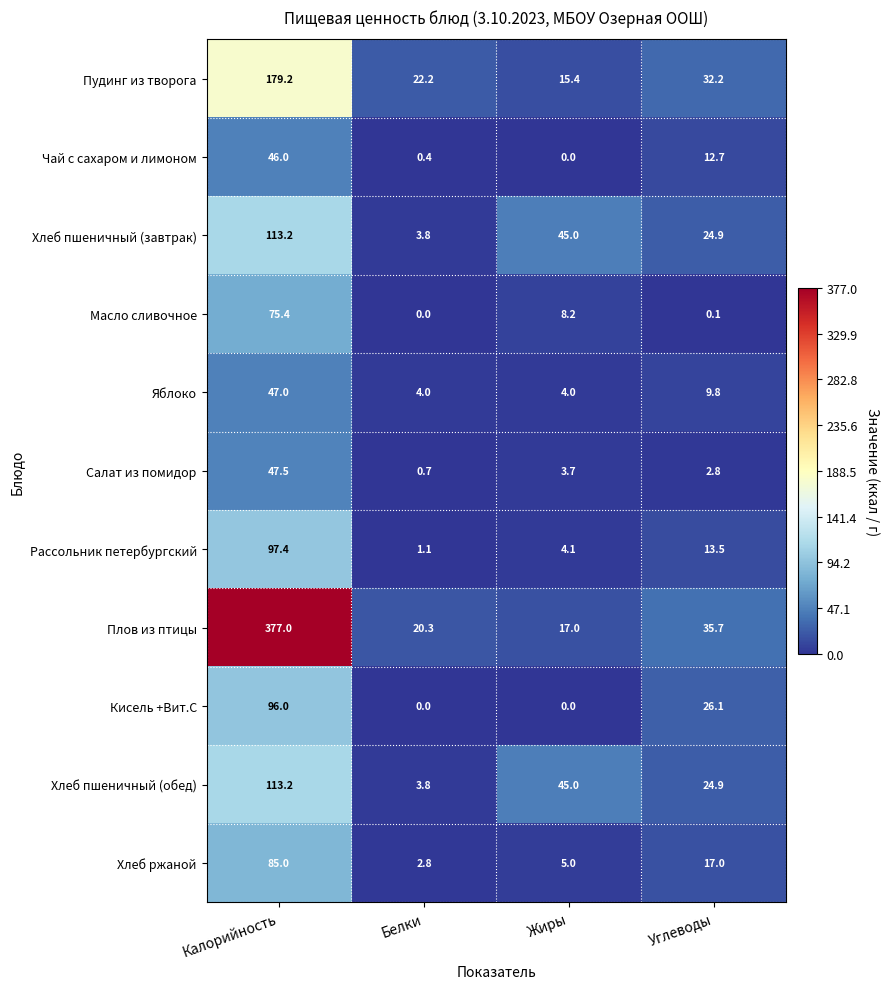

What is the total value across all series at Калорийность?

1276.9